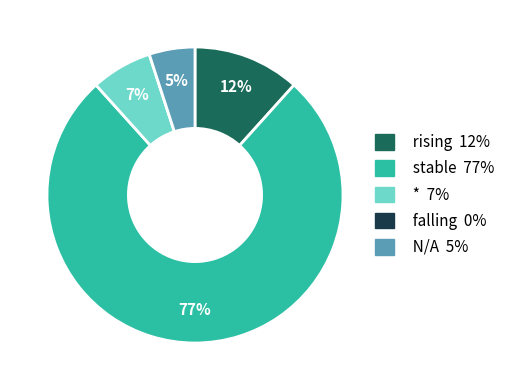

Is there a majority slice in this chart?

Yes